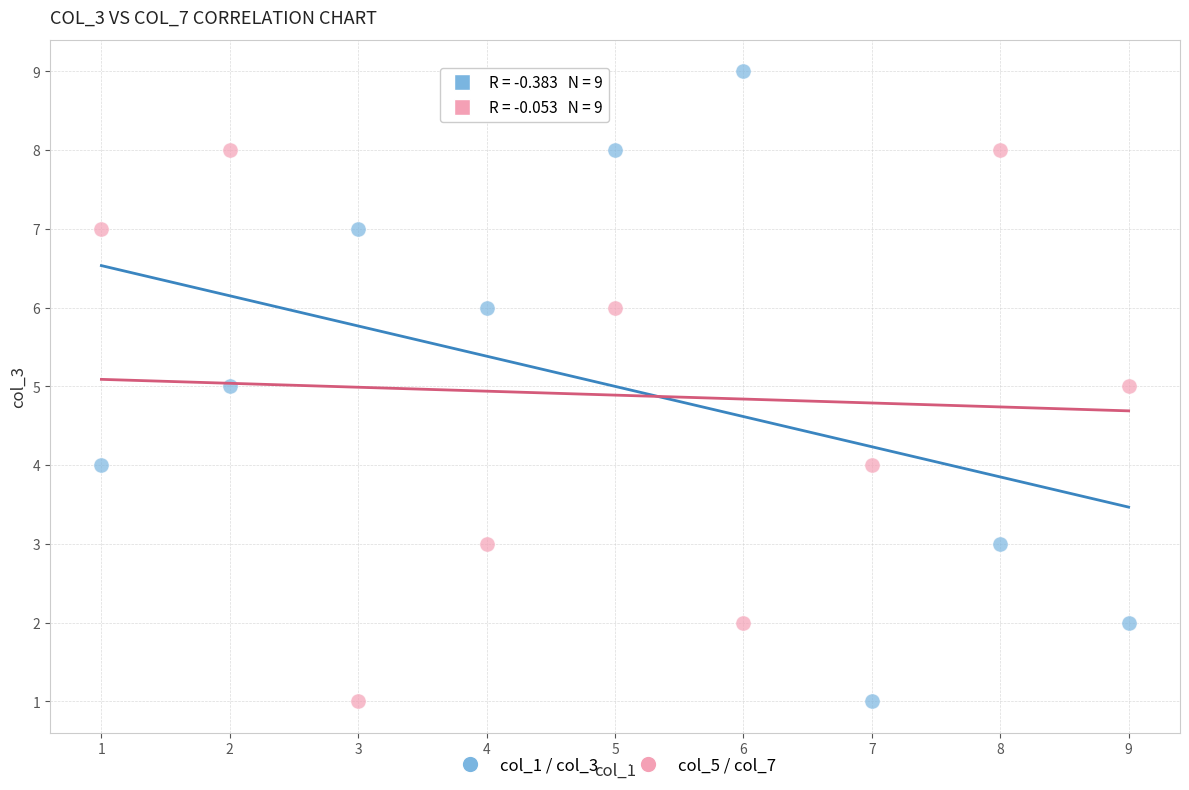

Which series reaches the maximum Y coordinate?

col_1 / col_3